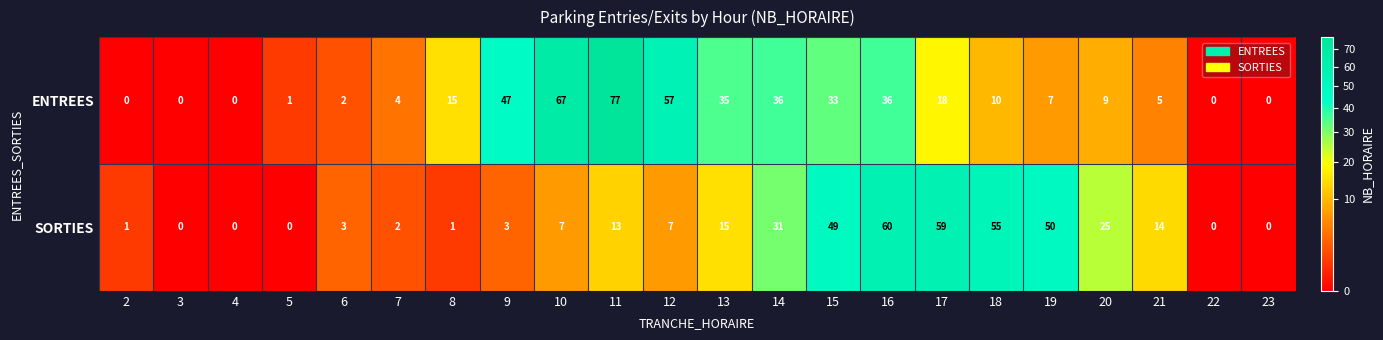

At 14, list the series in order from smallest to largest.

SORTIES, ENTREES